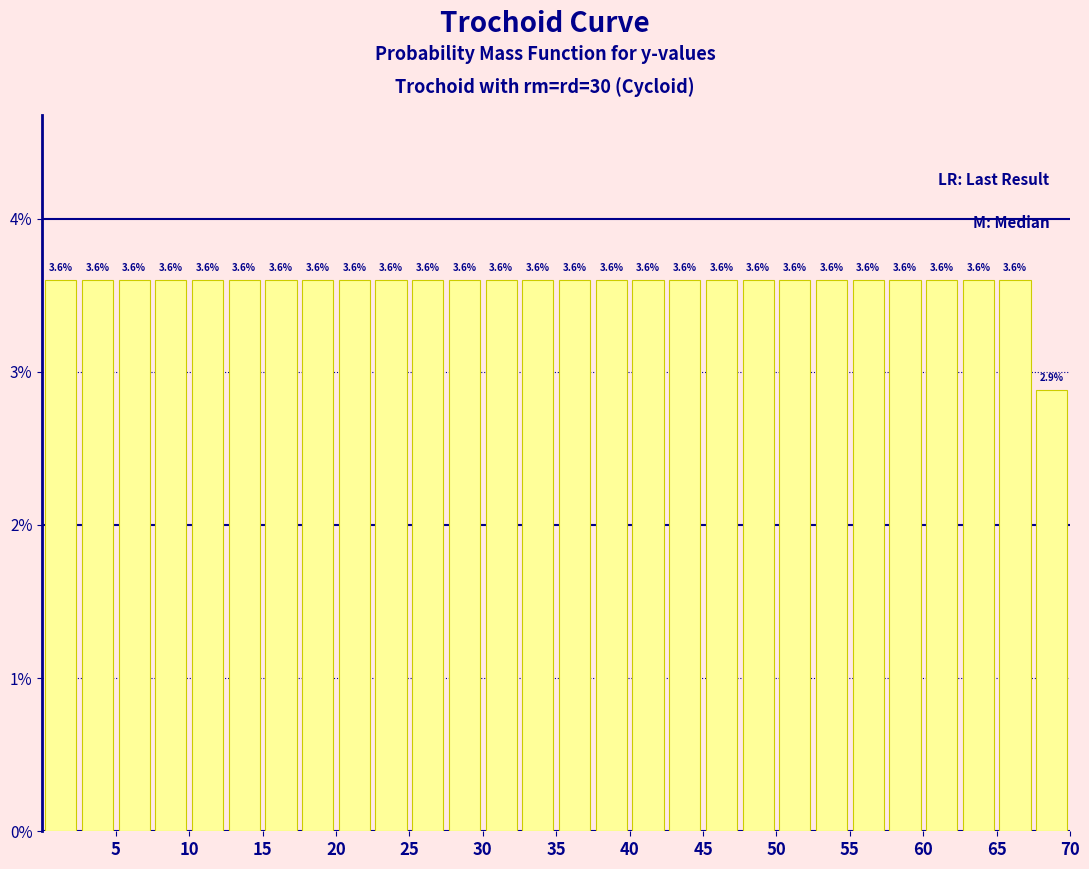

Reading left to right, list every bar in this chart as the range it spans on the x-axis followed by its height.

0.0 to 2.5: 3.6
2.5 to 5.0: 3.6
5.0 to 7.5: 3.6
7.5 to 10.0: 3.6
10.0 to 12.5: 3.6
12.5 to 15.0: 3.6
15.0 to 17.5: 3.6
17.5 to 20.0: 3.6
20.0 to 22.5: 3.6
22.5 to 25.0: 3.6
25.0 to 27.5: 3.6
27.5 to 30.0: 3.6
30.0 to 32.5: 3.6
32.5 to 35.0: 3.6
35.0 to 37.5: 3.6
37.5 to 40.0: 3.6
40.0 to 42.5: 3.6
42.5 to 45.0: 3.6
45.0 to 47.5: 3.6
47.5 to 50.0: 3.6
50.0 to 52.5: 3.6
52.5 to 55.0: 3.6
55.0 to 57.5: 3.6
57.5 to 60.0: 3.6
60.0 to 62.5: 3.6
62.5 to 65.0: 3.6
65.0 to 67.5: 3.6
67.5 to 70.0: 2.9